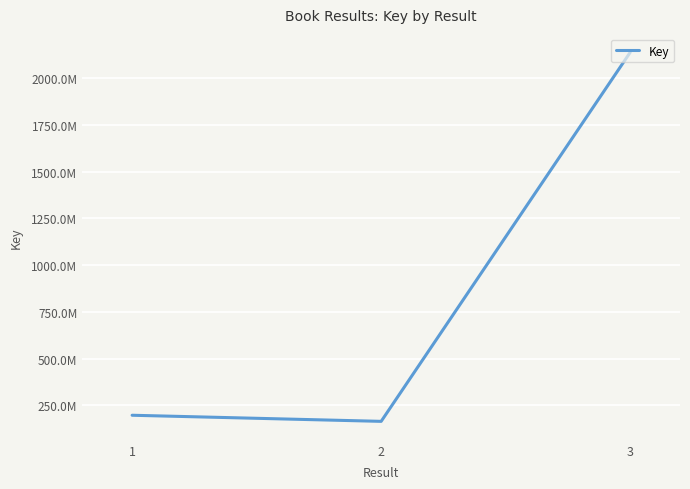

Does the chart display data point markers on the line(s)?

No